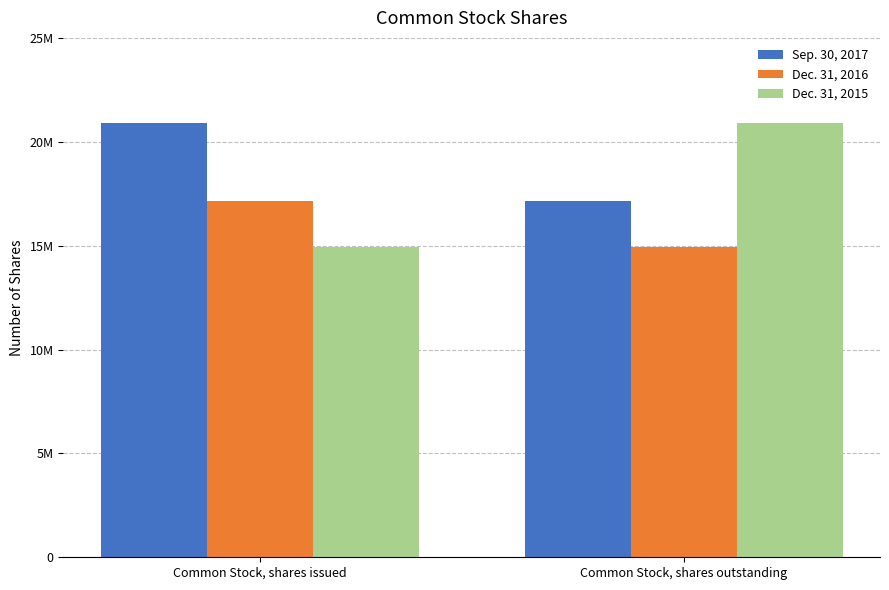

At Common Stock, shares outstanding, list the series in order from smallest to largest.

Dec. 31, 2016, Sep. 30, 2017, Dec. 31, 2015